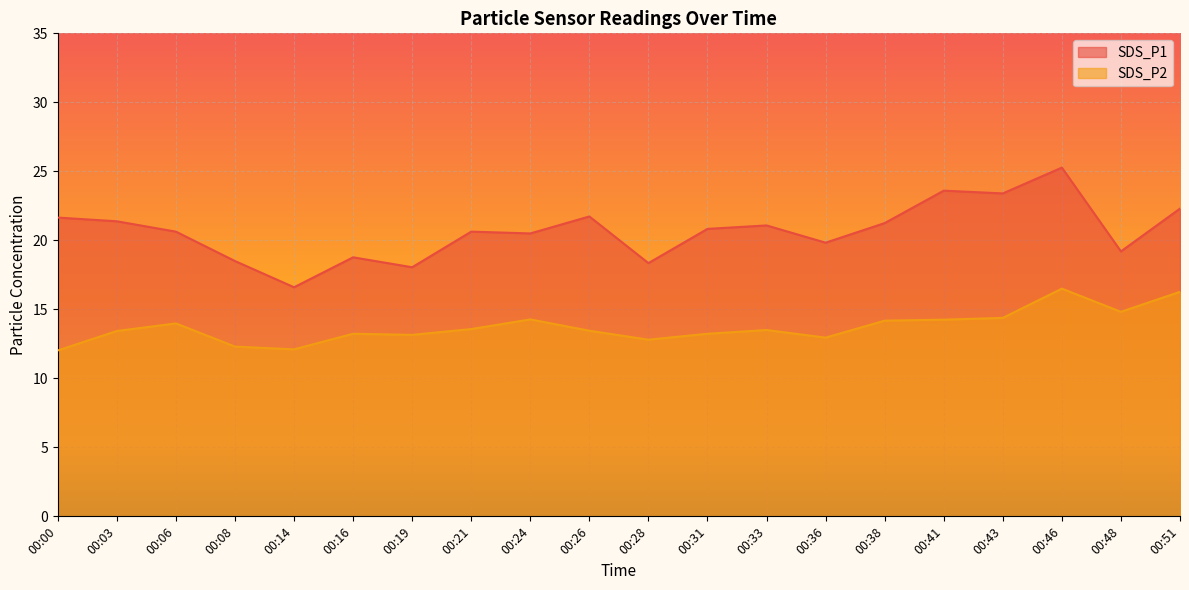

List the labels in order of SDS_P1 value, largest first.

00:46, 00:41, 00:43, 00:51, 00:26, 00:00, 00:03, 00:38, 00:33, 00:31, 00:06, 00:21, 00:24, 00:36, 00:48, 00:16, 00:08, 00:28, 00:19, 00:14